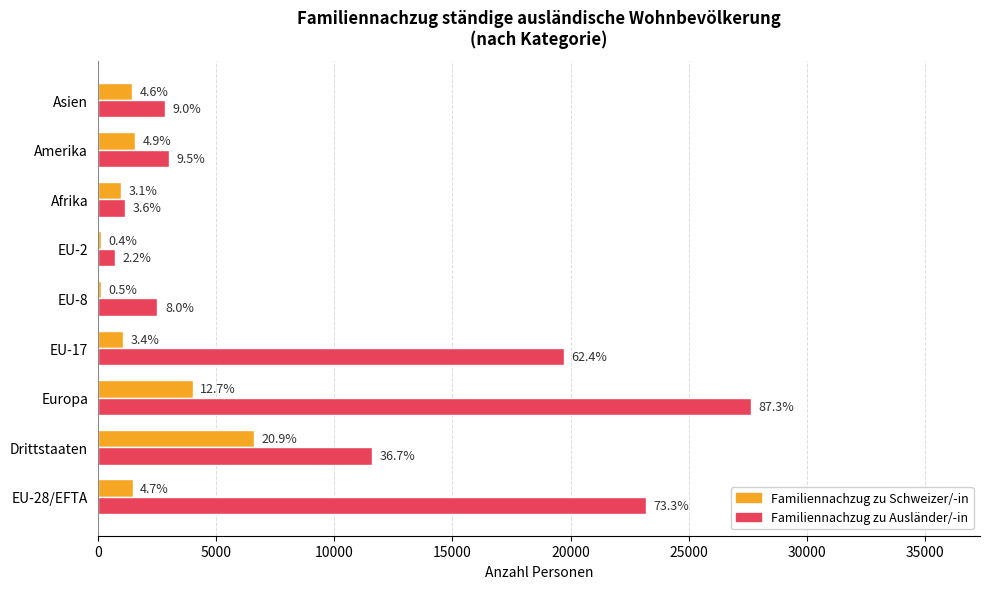

What are all the series names shown in the legend?

Familiennachzug zu Schweizer/-in, Familiennachzug zu Ausländer/-in